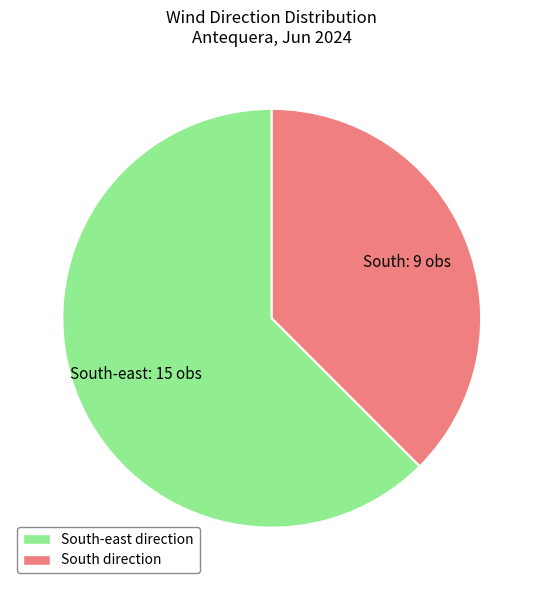

Which slice is the largest?

South-east